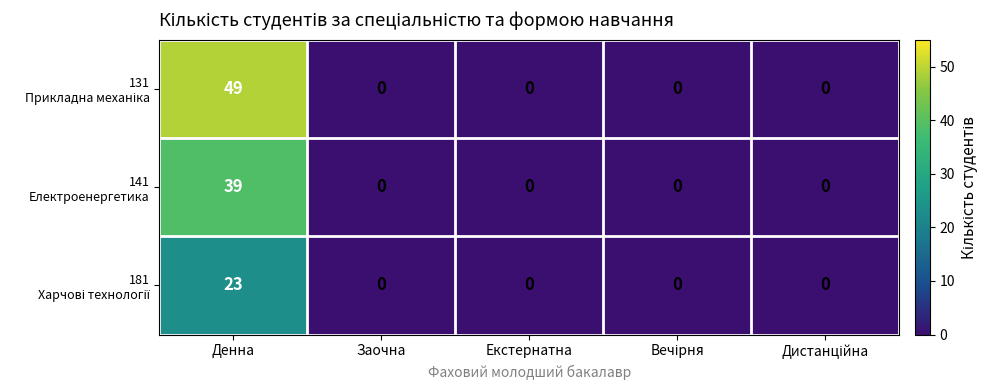

At which category is the sum across all series the highest?

Денна